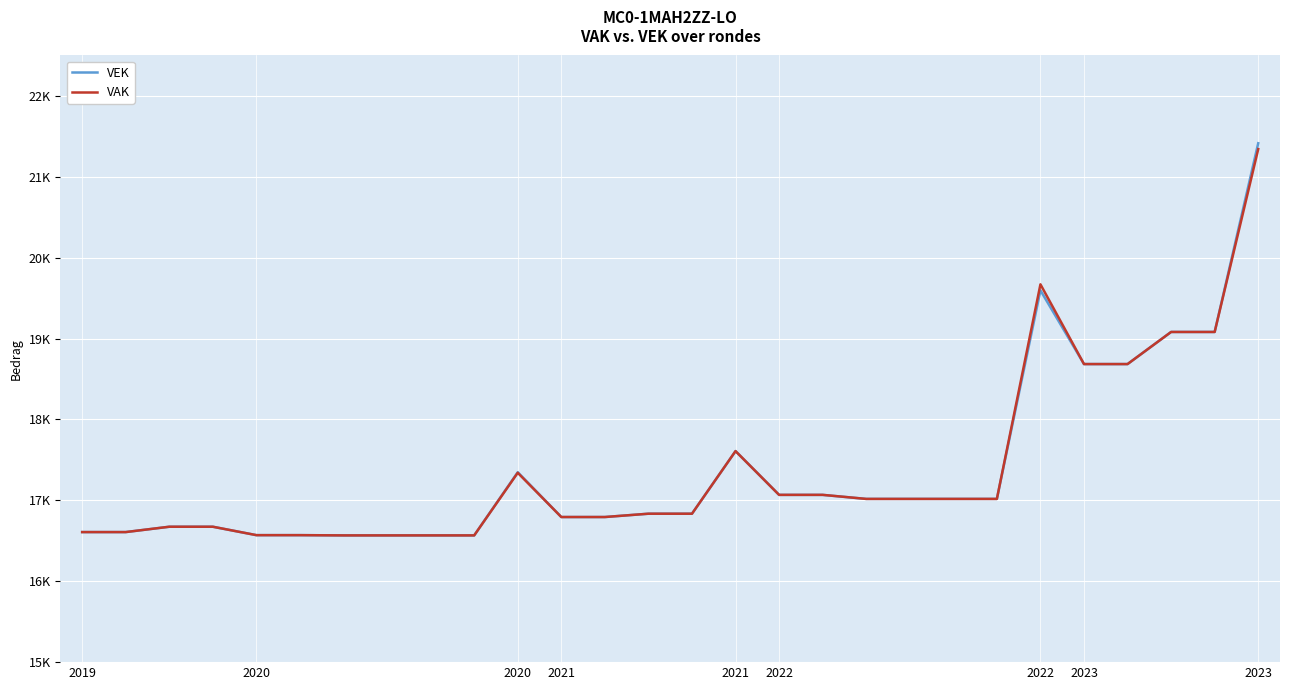

True or false: VEK has more than 0 points higher than both neighbors.

True